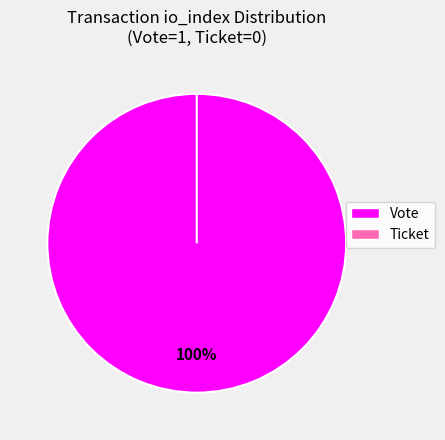

What percentage do Ticket and Vote together represent?

100.0%